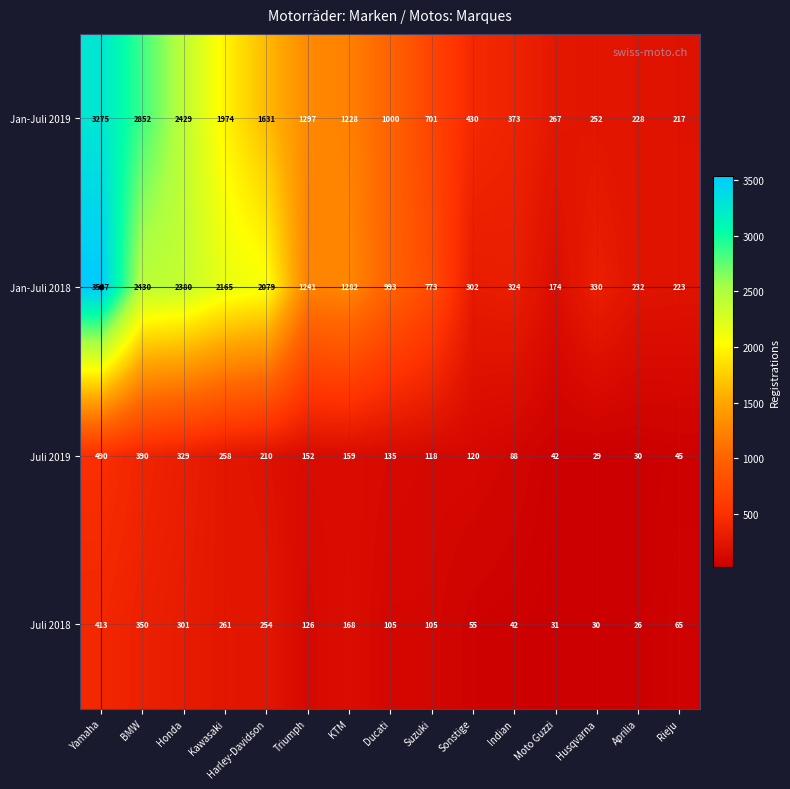

True or false: Jan-Juli 2018 has a value of 1241 at Triumph.

True